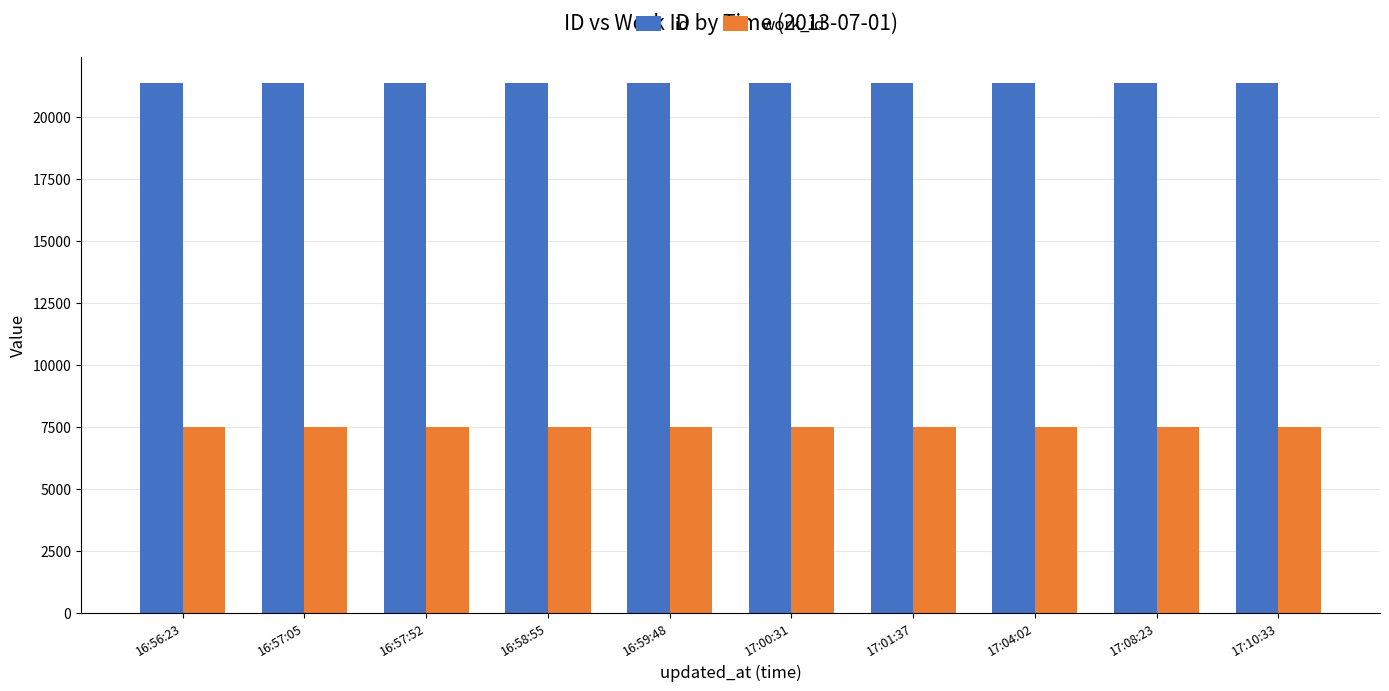

What position from the left is 17:01:37?

7